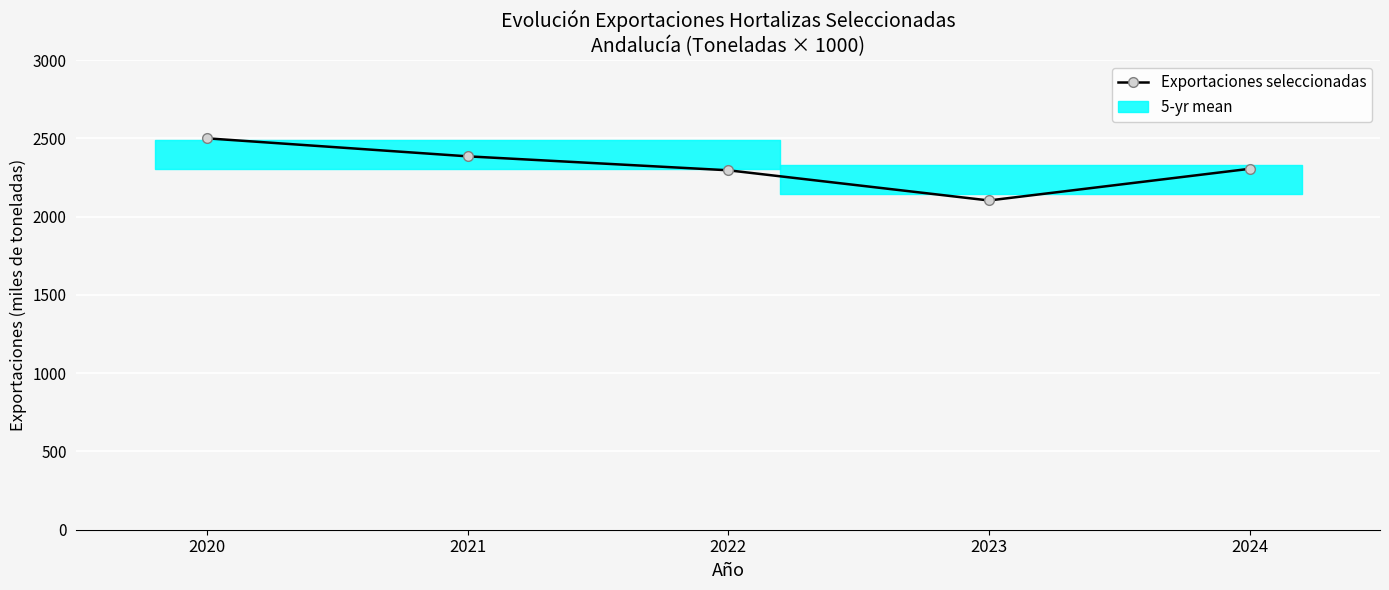

Rank the categories by value from lowest to highest.

2023, 2022, 2024, 2021, 2020